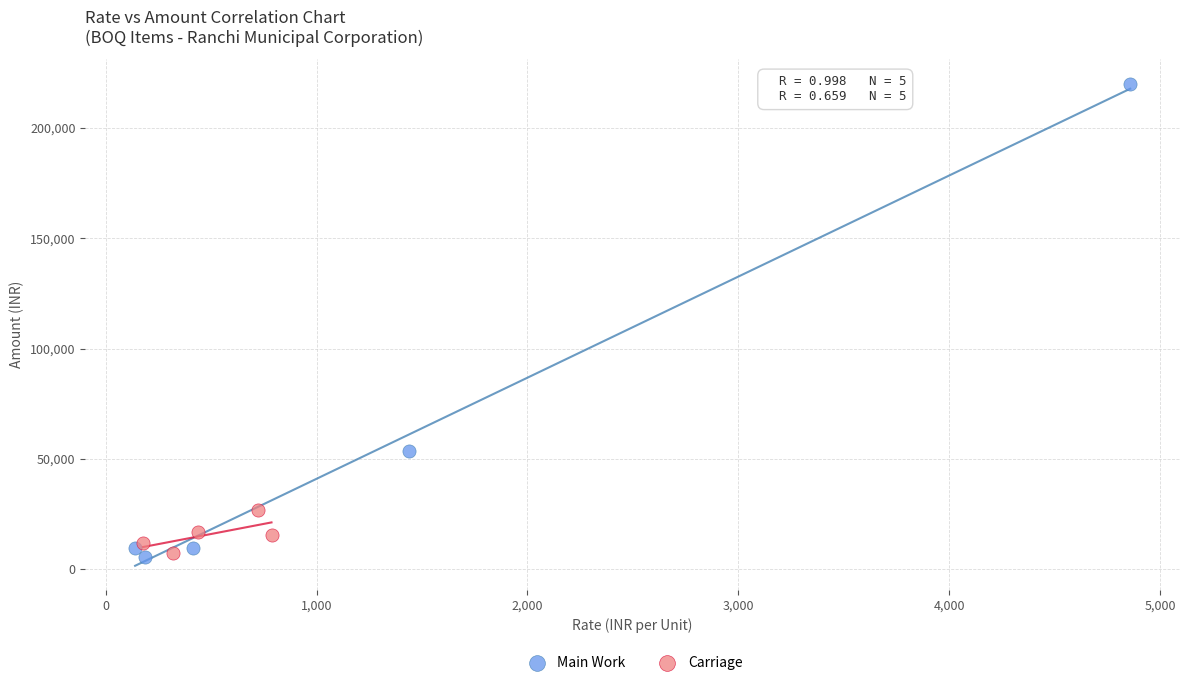

Which series contains the highest Y value?

Main Work